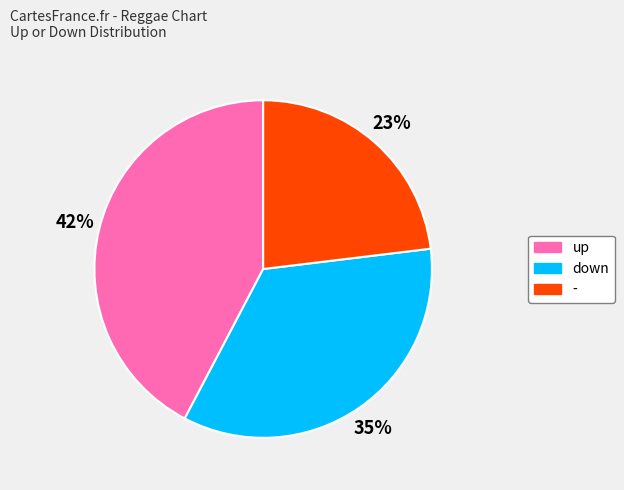

The down slice represents 35% of the pie. True or false?

True